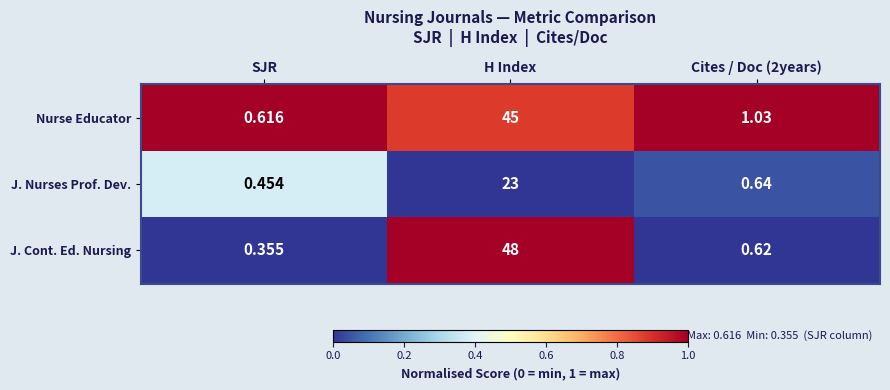

Which series has the largest total across all categories?

J. Cont. Ed. Nursing